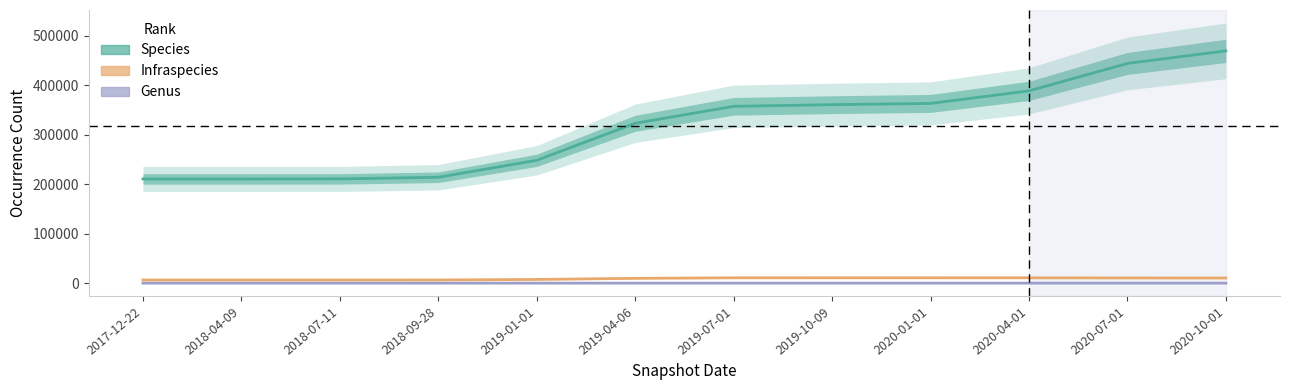

What is the value of the Infraspecies point at the 5th from the left?

7456.0